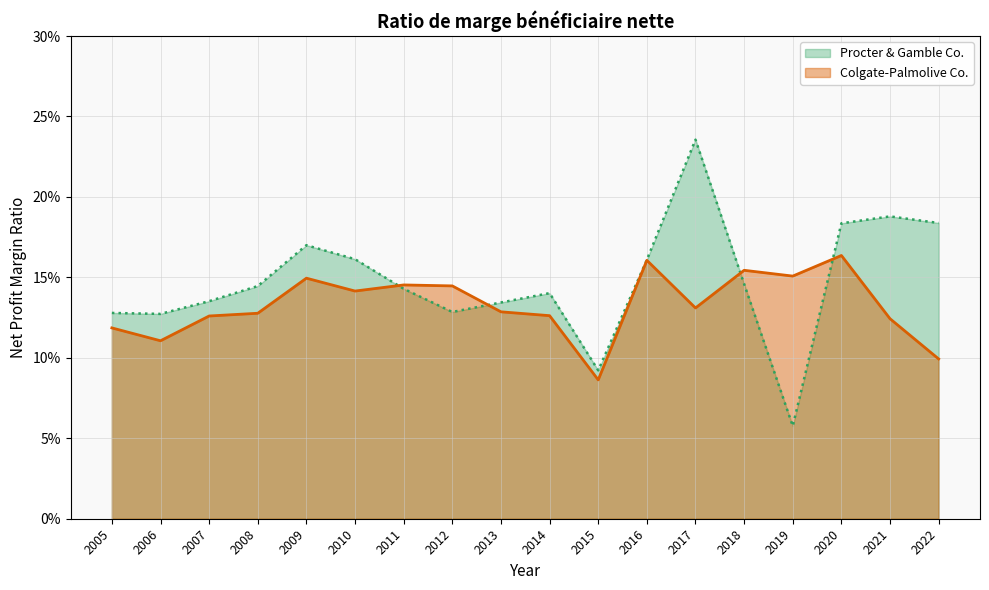

The value of Colgate-Palmolive Co. at 2017 is 0.1. True or false?

True